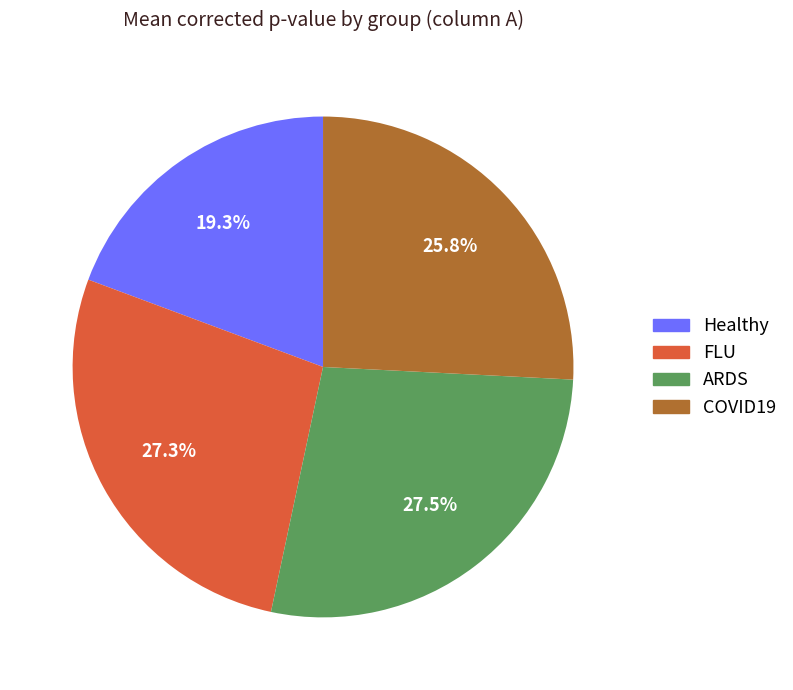

Which slice is the smallest?

Healthy